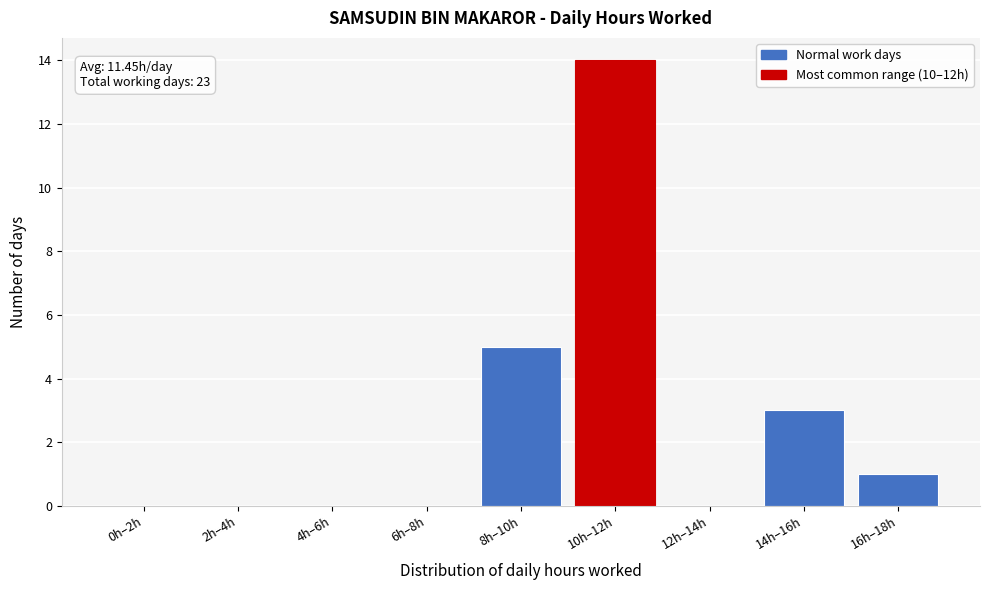

Reading right to left, what are all the values shown in this chart?

16h–18h=1	14h–16h=3	12h–14h=0	10h–12h=14	8h–10h=5	6h–8h=0	4h–6h=0	2h–4h=0	0h–2h=0